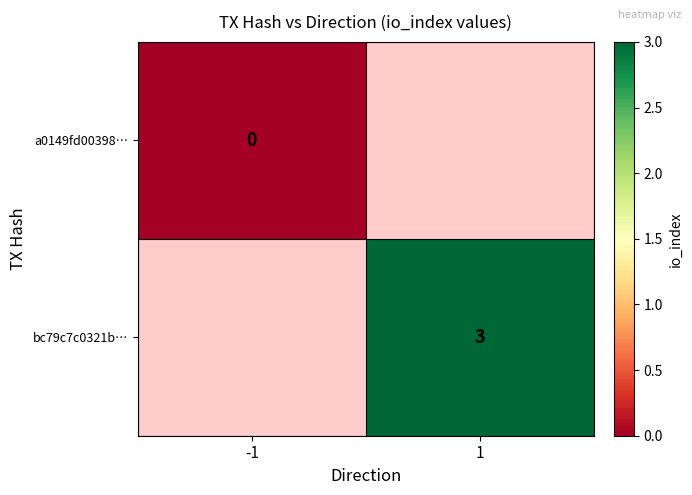

True or false: bc79c7c0321b… has a value of 1 at 1.

False